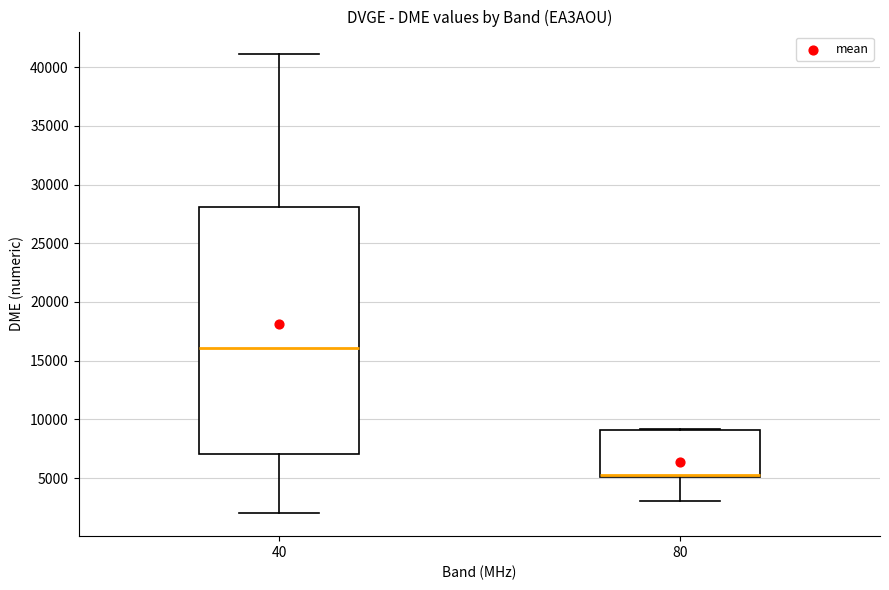

Reading left to right, transcribe this box plot: for each box, give where its median line is, the range the box spans, and where its two whiskers end, as read against the y-axis. The values are not printed on the chart, so give them approximately, as read against the axis.

40: median 16000, box 7000 to 28000, whiskers 2000 to 41000
80: median 5500 (drawn on the box's lower edge), box 5000 to 9000, whiskers 3000 to 9000